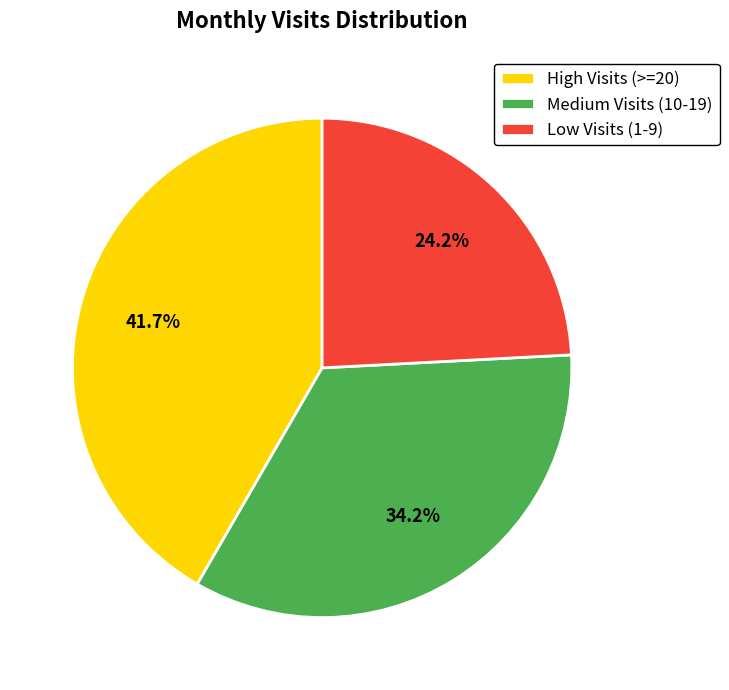

Which category has the biggest portion of the pie?

High Visits (>=20)